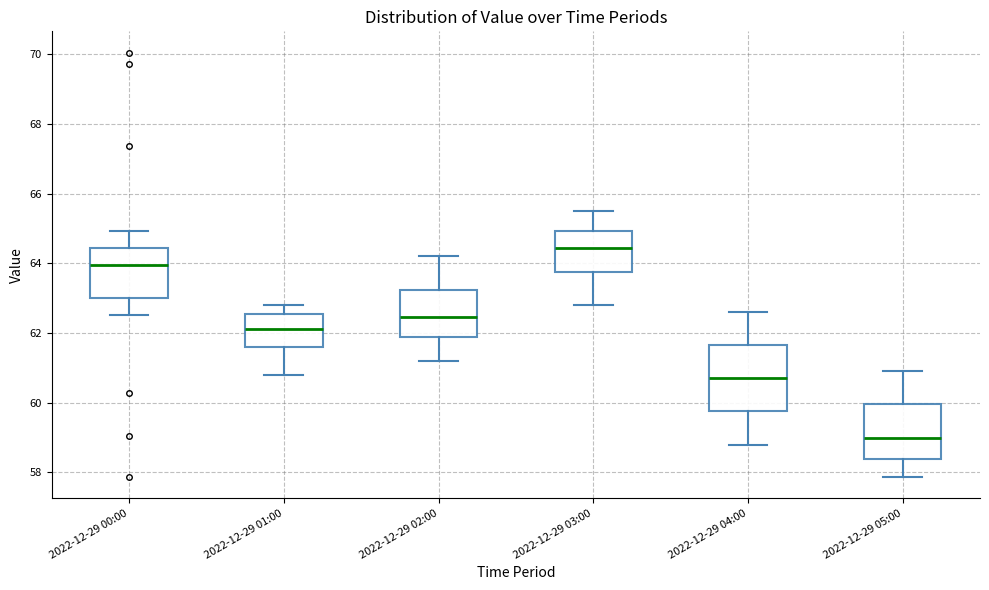

Where does the upper whisker of the box for 2022-12-29 00:00 end on the y-axis? The values are not printed on the chart, so give them approximately, as read against the axis.

65.0